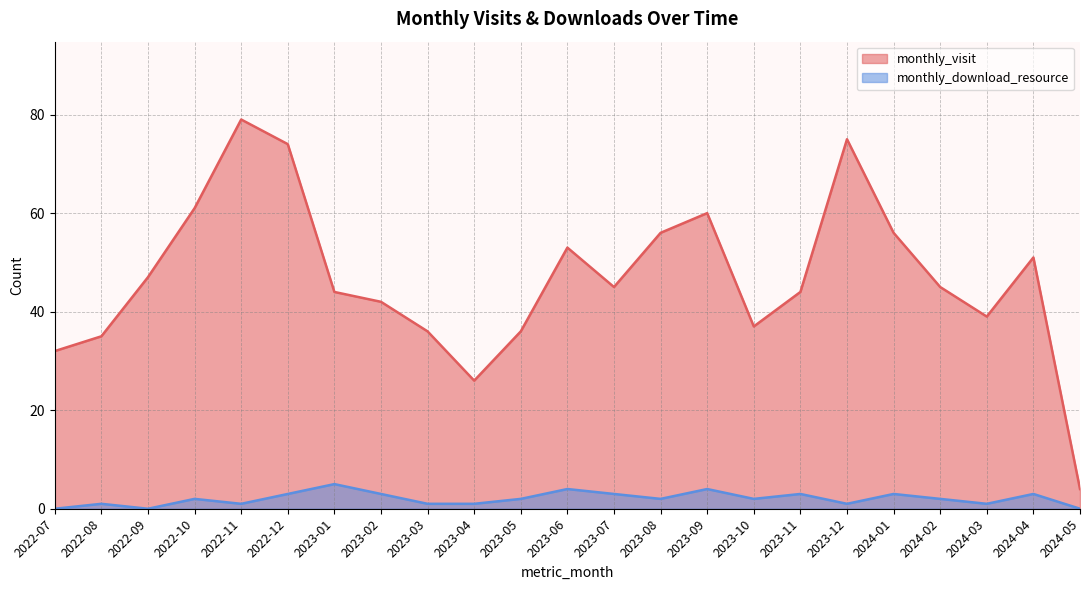

How many data points in monthly_download_resource are above 2?

9